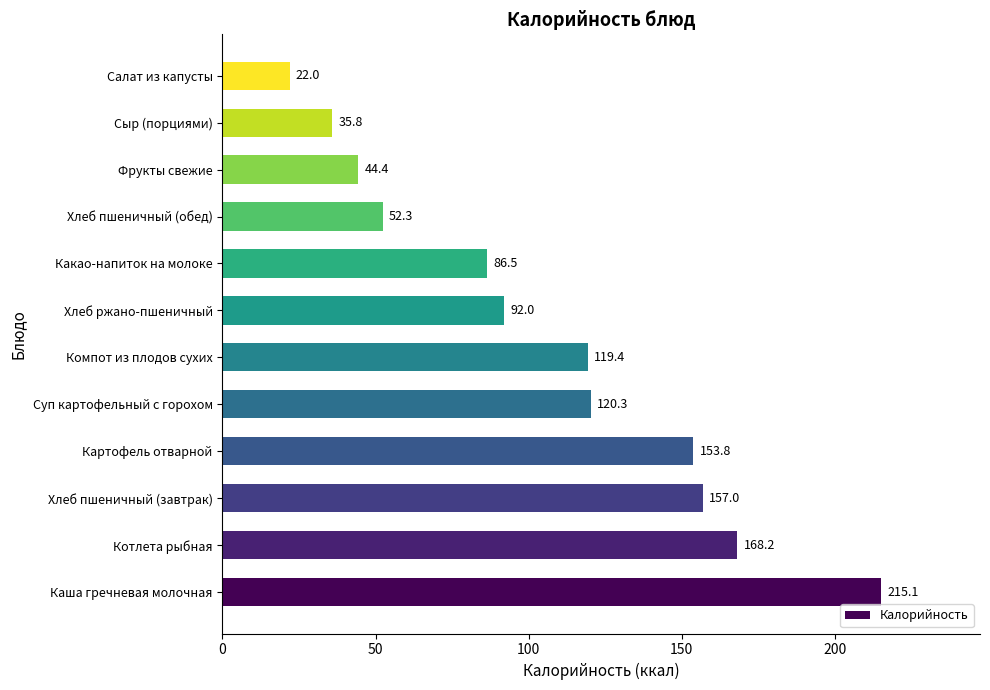

What is the average value?

105.6